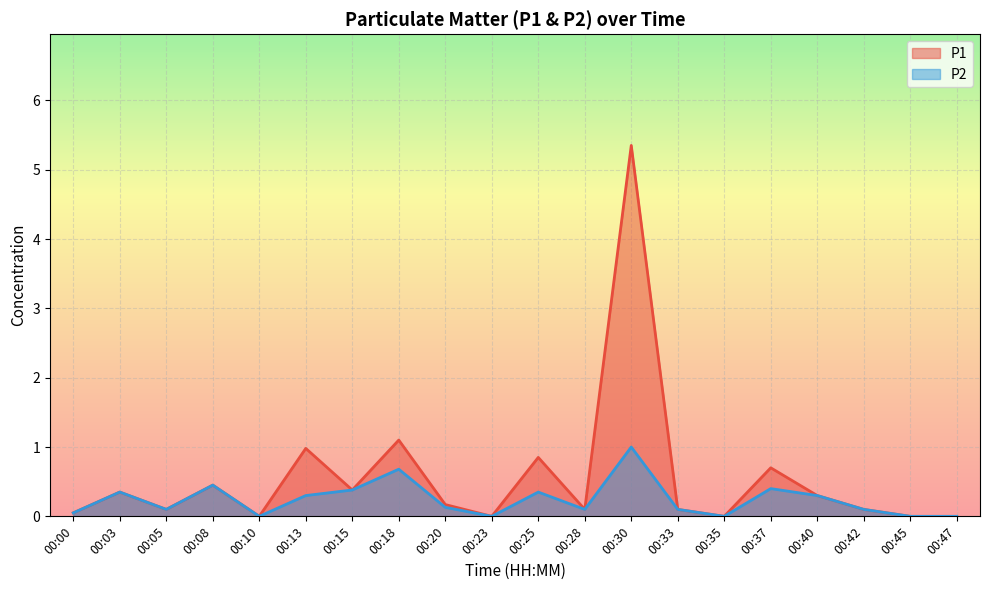

True or false: P2 and P1 cross at least once.

False